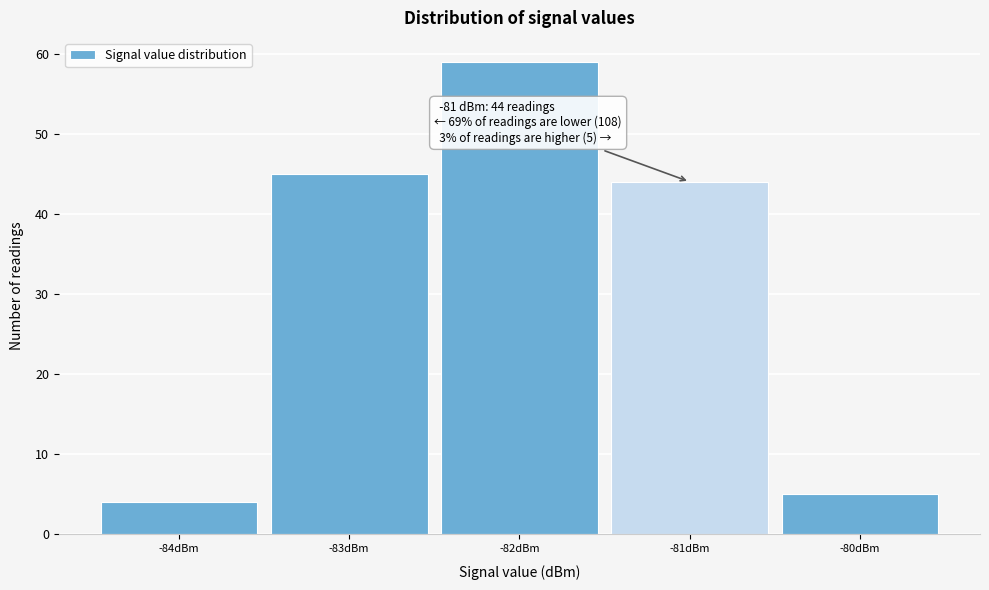

Over which range of the x-axis is the bar tallest?

-82.5 to -81.5